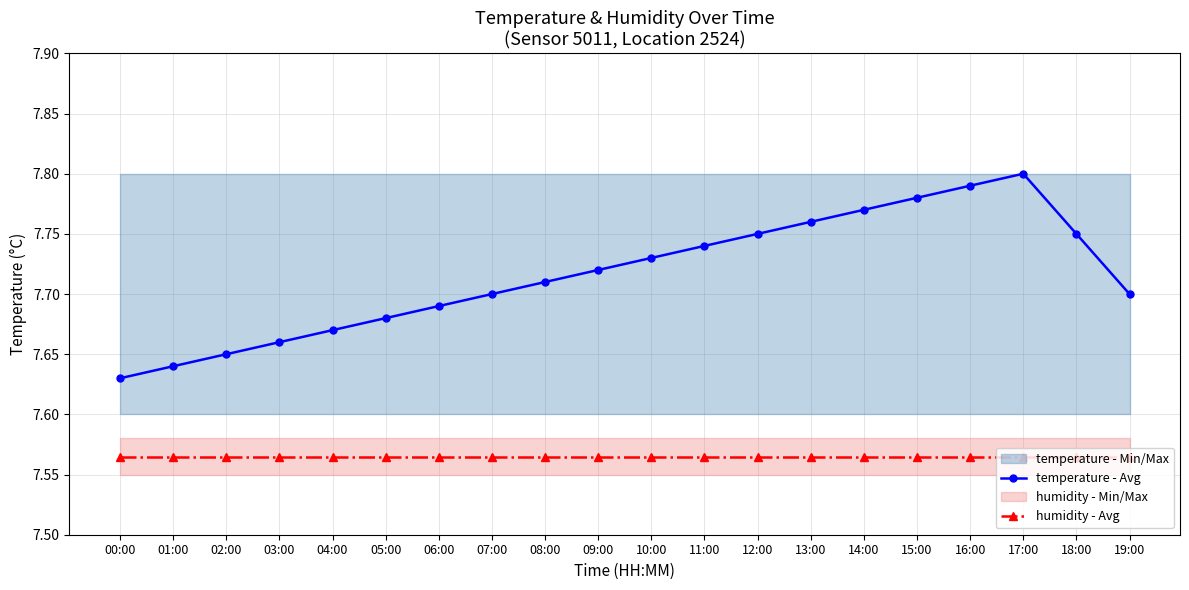

How many lines are shown in the chart?

2